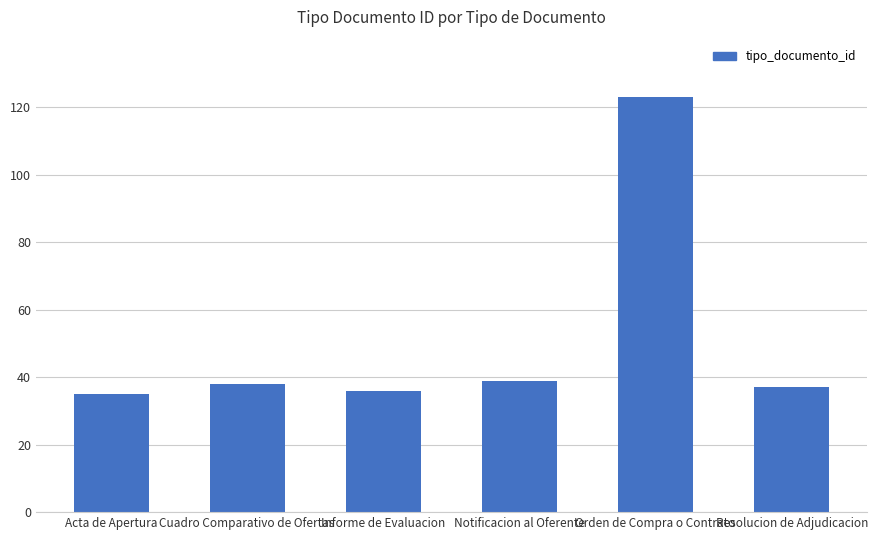

What is the ratio of the value at Notificacion al Oferente to the value at Orden de Compra o Contrato?

0.3